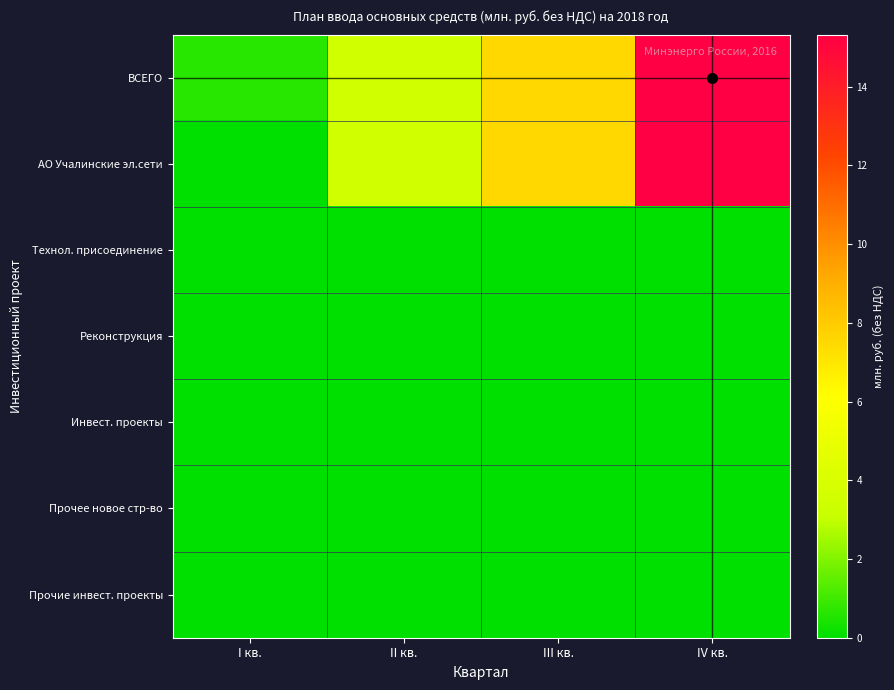

What is the spread (max minus min) of values at I кв.?

0.6